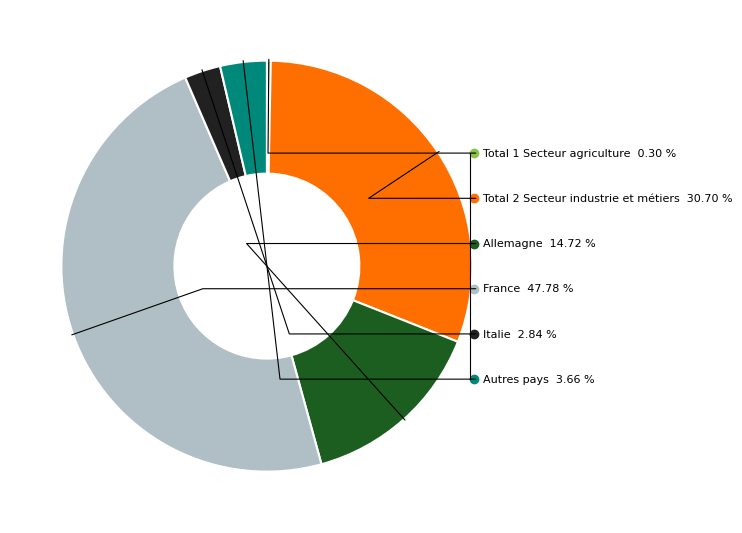

To the nearest percent, what is the difference between the largest and smallest slice percentages?

47%